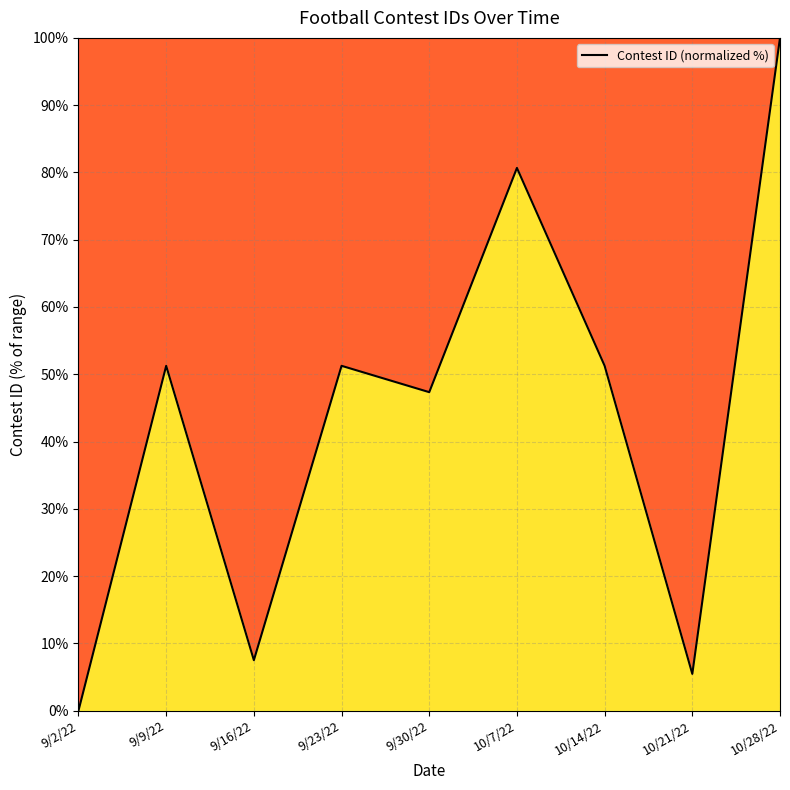

Does the chart have visible grid lines?

Yes